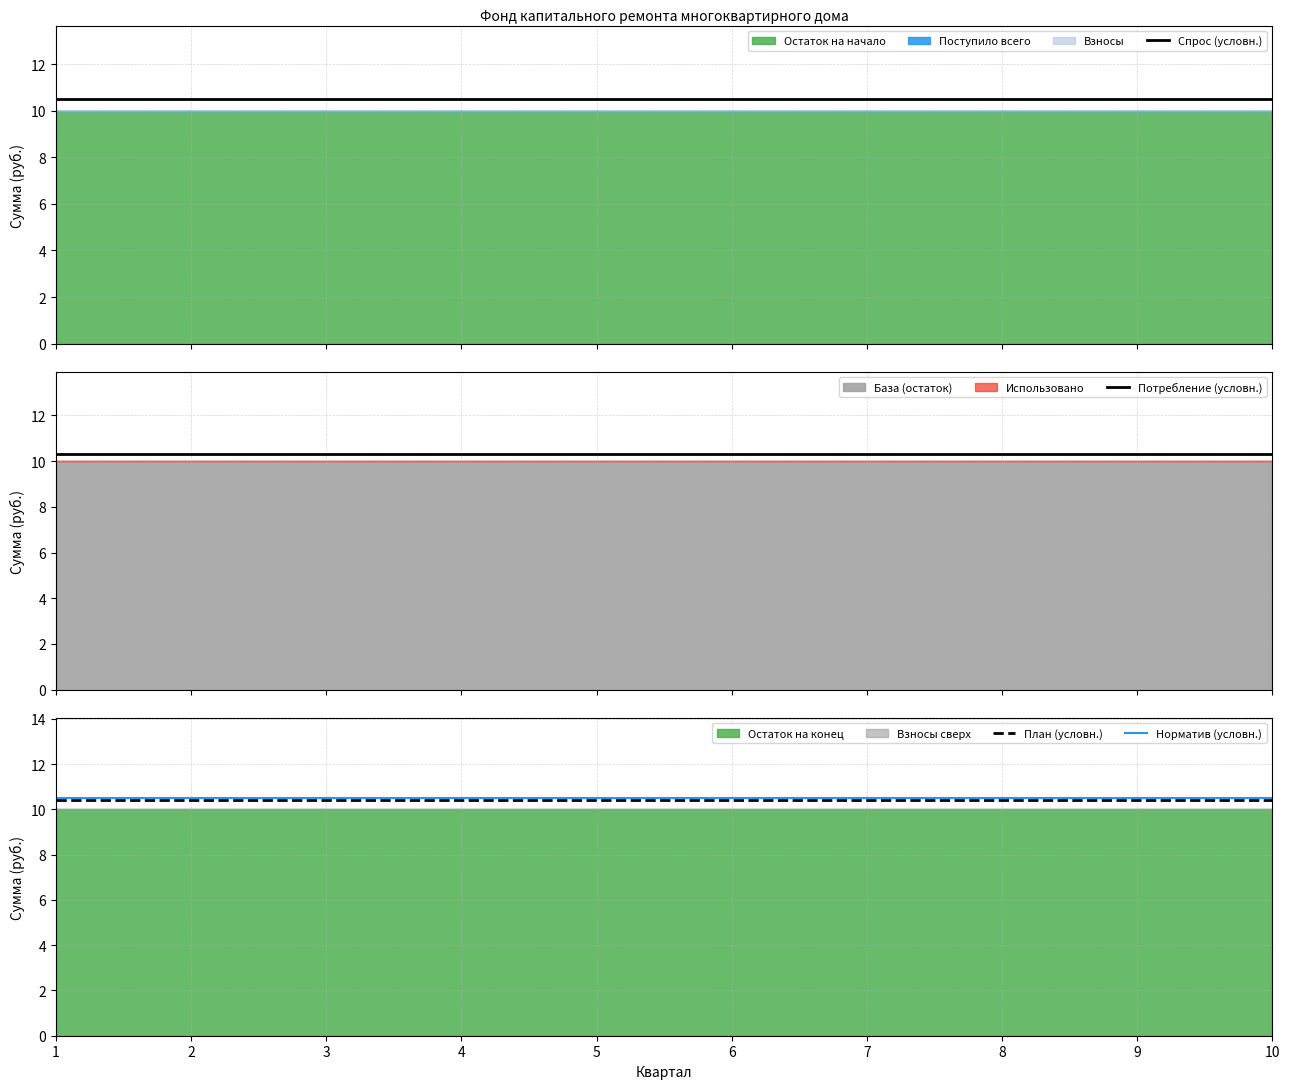

What is the difference between the highest and lowest values at 1?

0.2